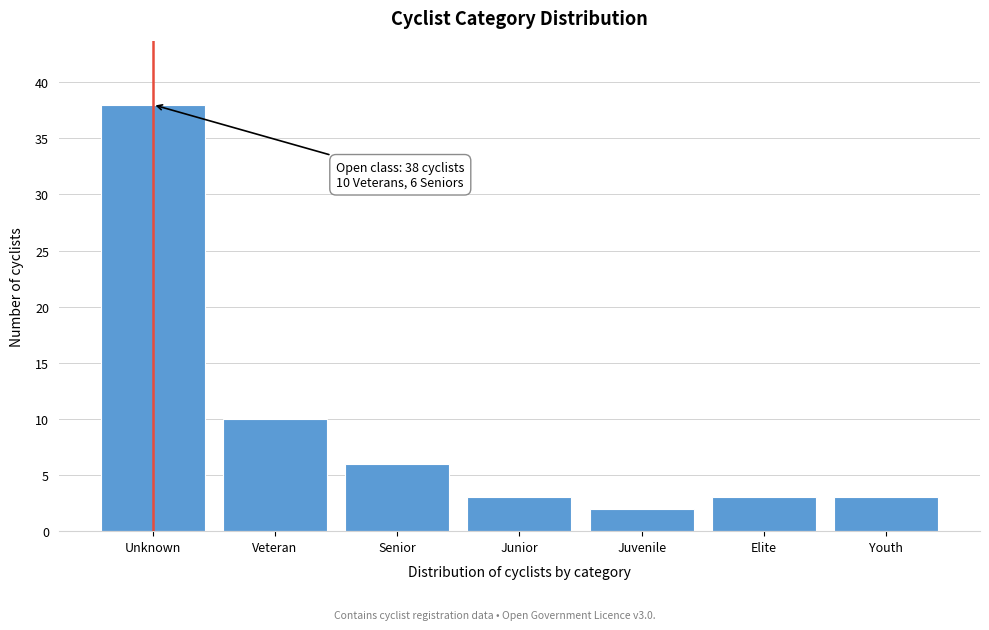

Reading left to right, list all the values displayed in this chart.

38	10	6	3	2	3	3